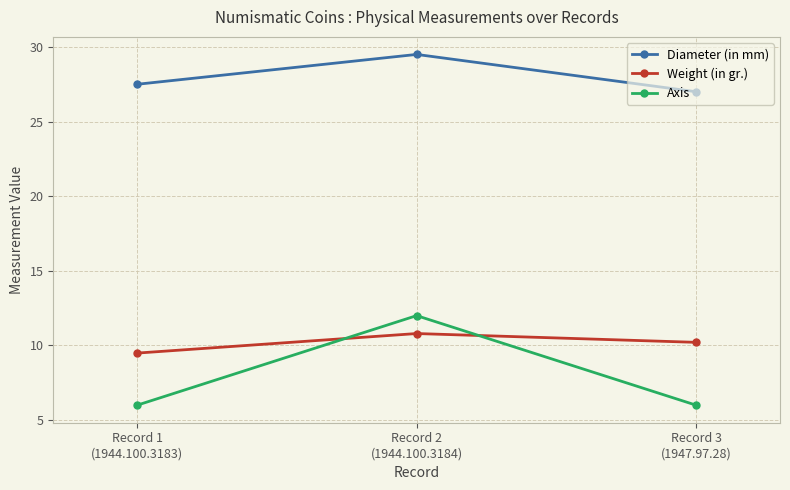

What is the label of the 1st point from the left?

Record 1
(1944.100.3183)